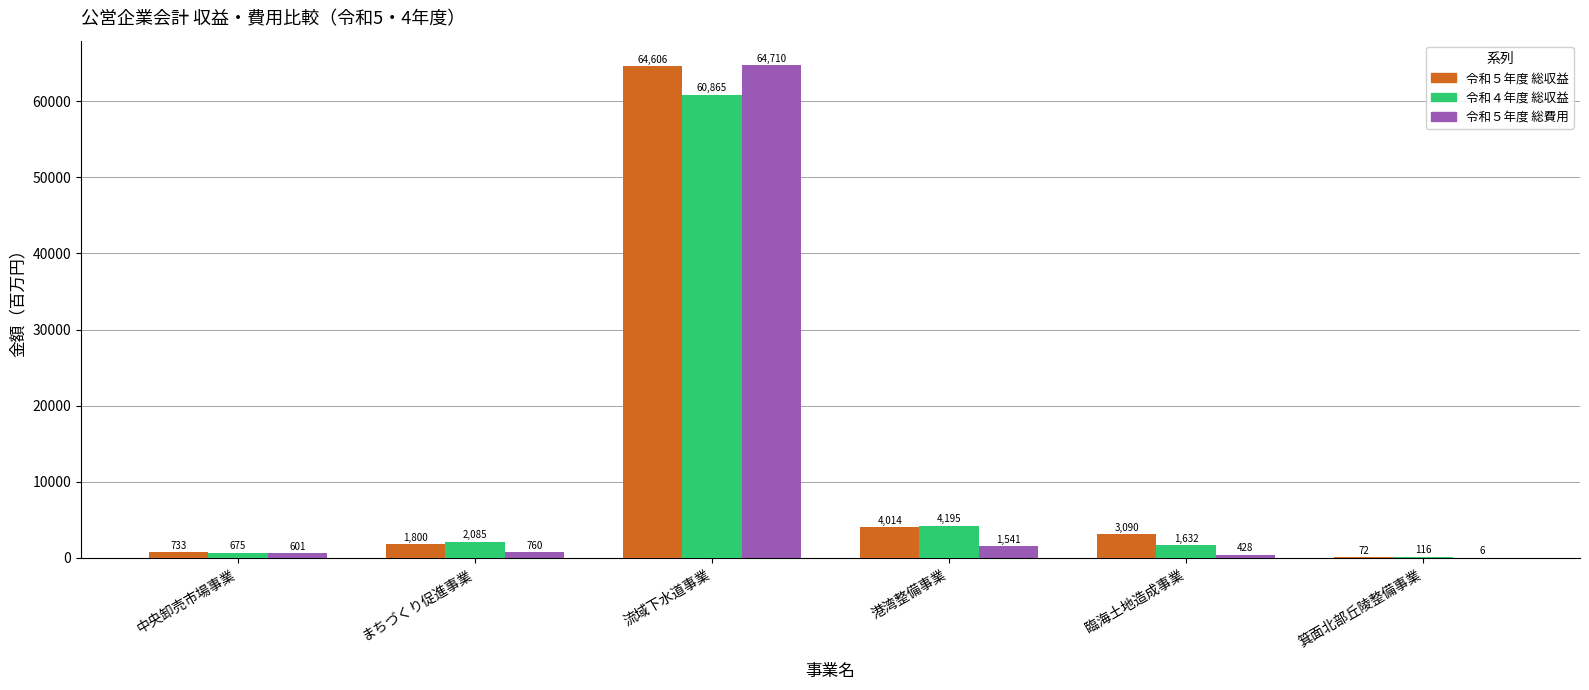

What is the sum of the 令和５年度 総費用 values at 流域下水道事業 and 臨海土地造成事業?

65138.0